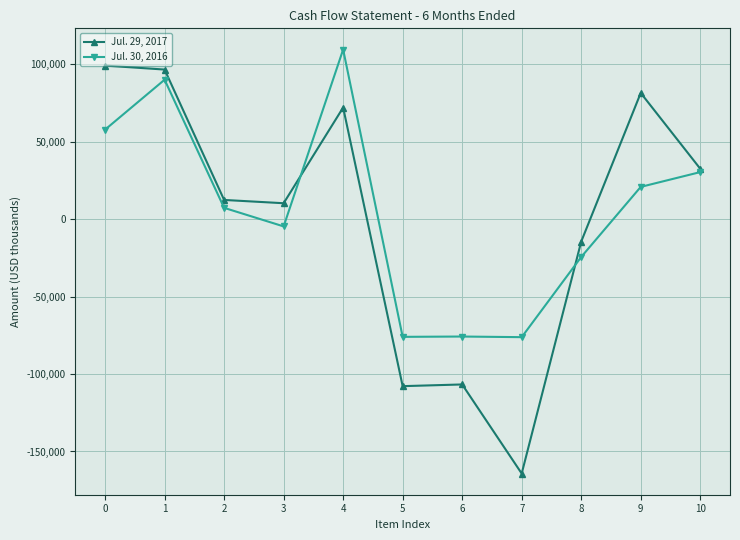

Rank the series at 1 from highest to lowest value.

Jul. 29, 2017, Jul. 30, 2016